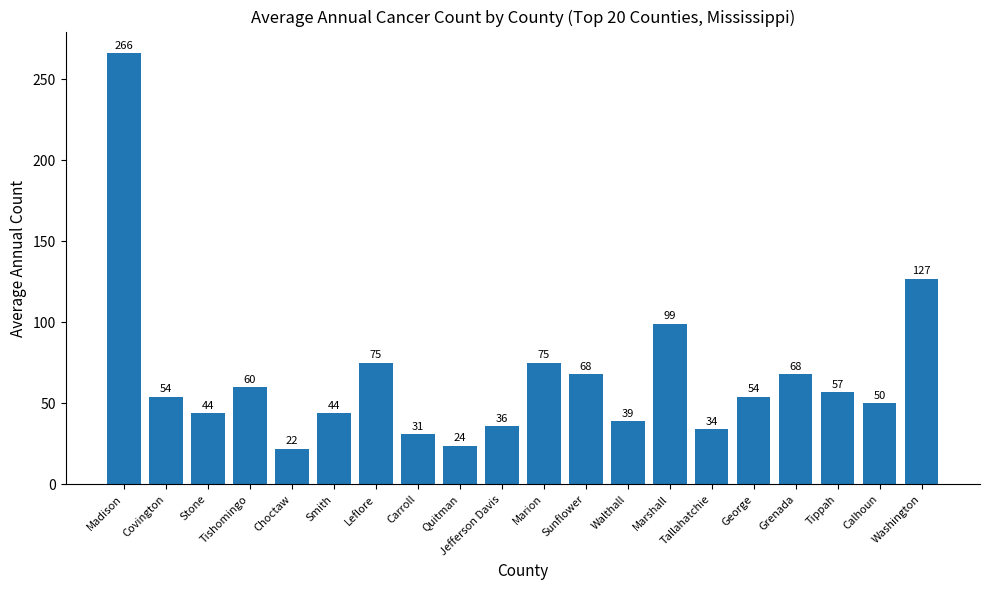

What is the average value?

66